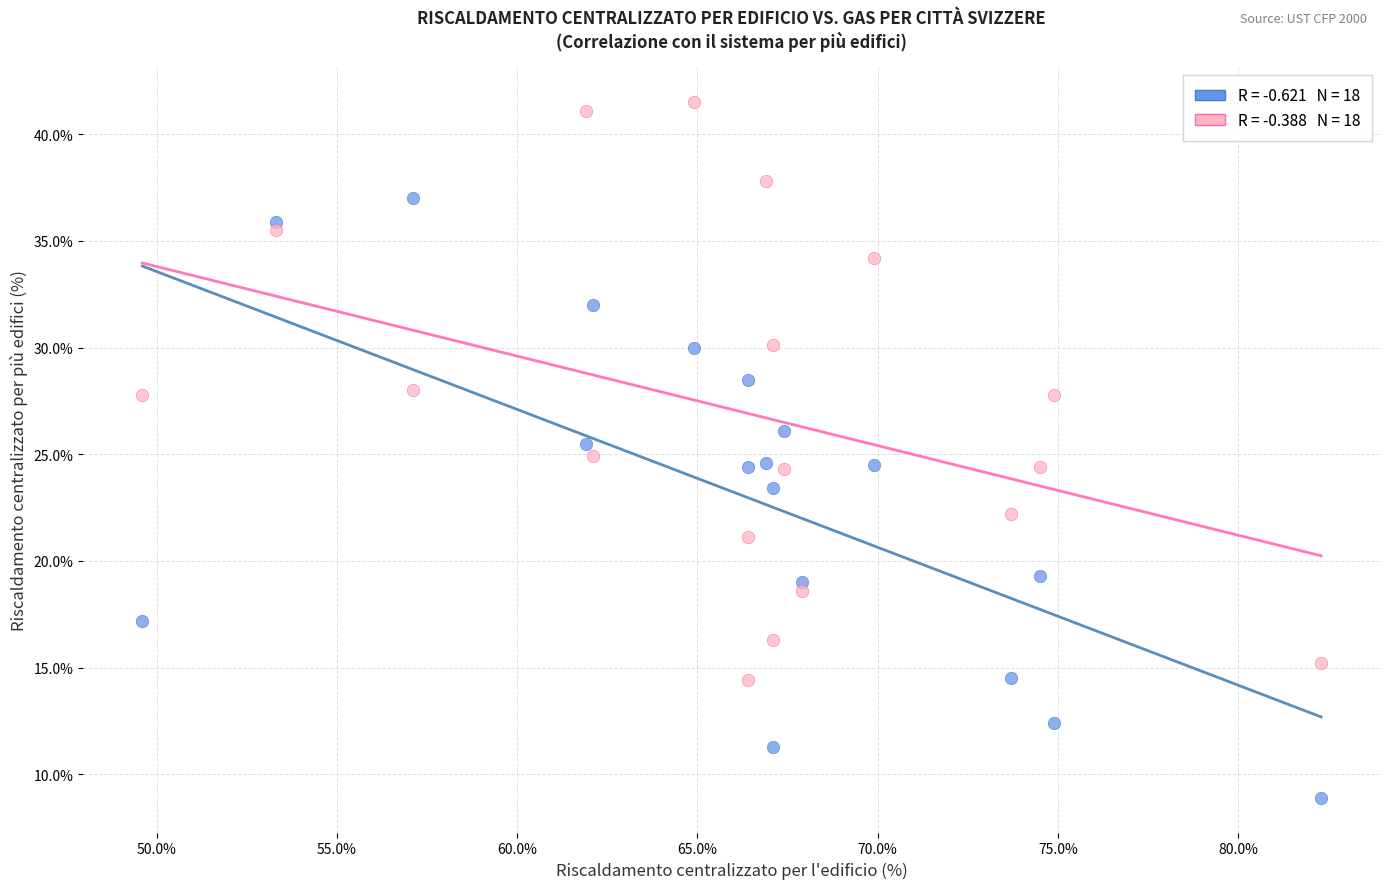

Across all data points, what is the range of Y values (max minus min)?

32.6